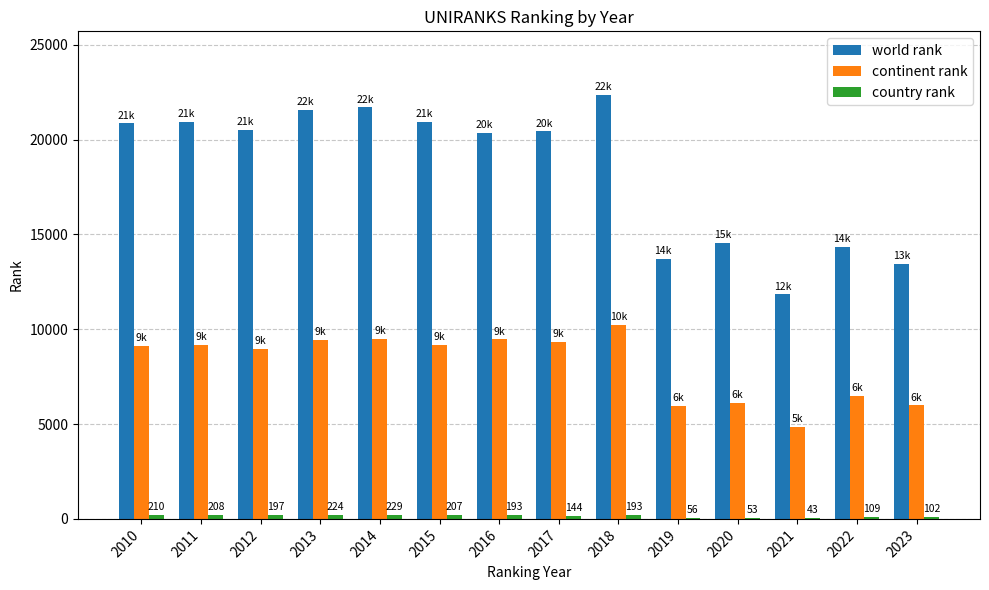

Is it true that world rank equals 4260 at 2023?

False